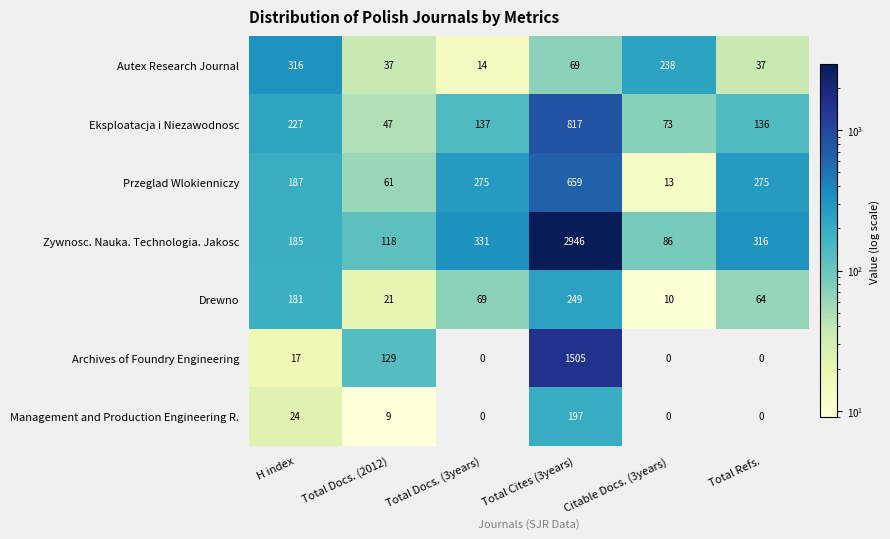

At Total Cites (3years), list the series in order from smallest to largest.

Autex Research Journal, Management and Production Engineering R., Drewno, Przeglad Wlokienniczy, Eksploatacja i Niezawodnosc, Archives of Foundry Engineering, Zywnosc. Nauka. Technologia. Jakosc